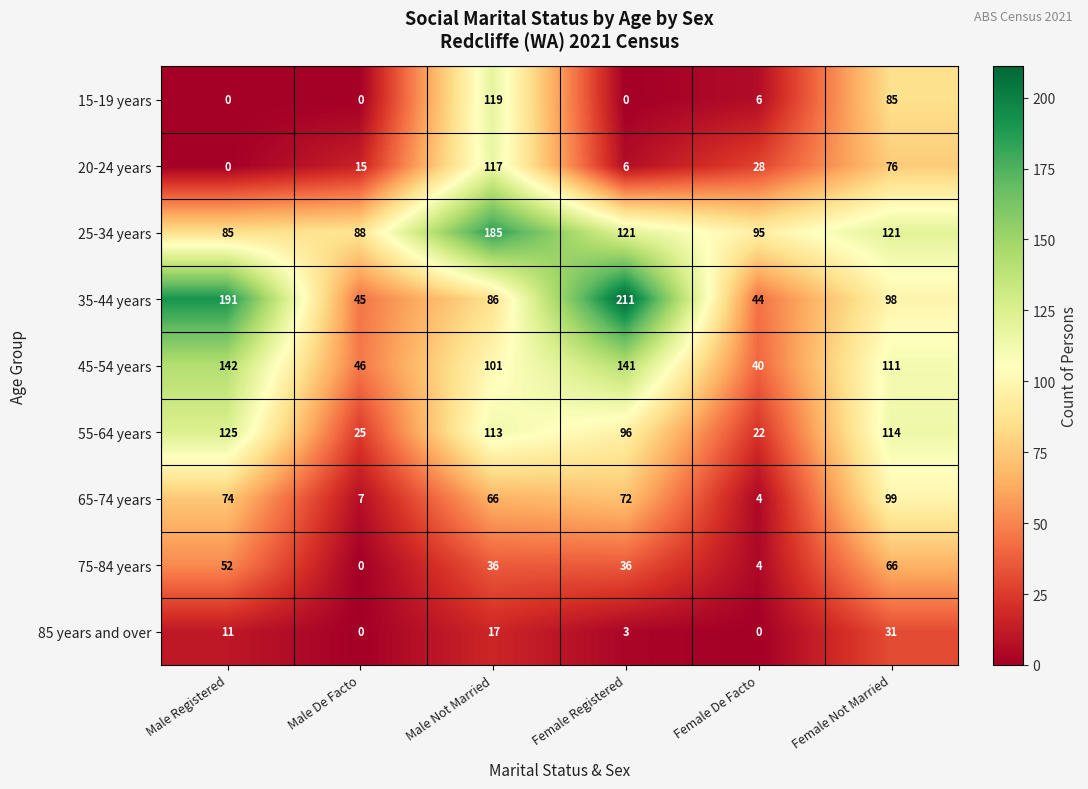

What value does the 35-44 years series have at Female Registered, to the nearest 50?

200